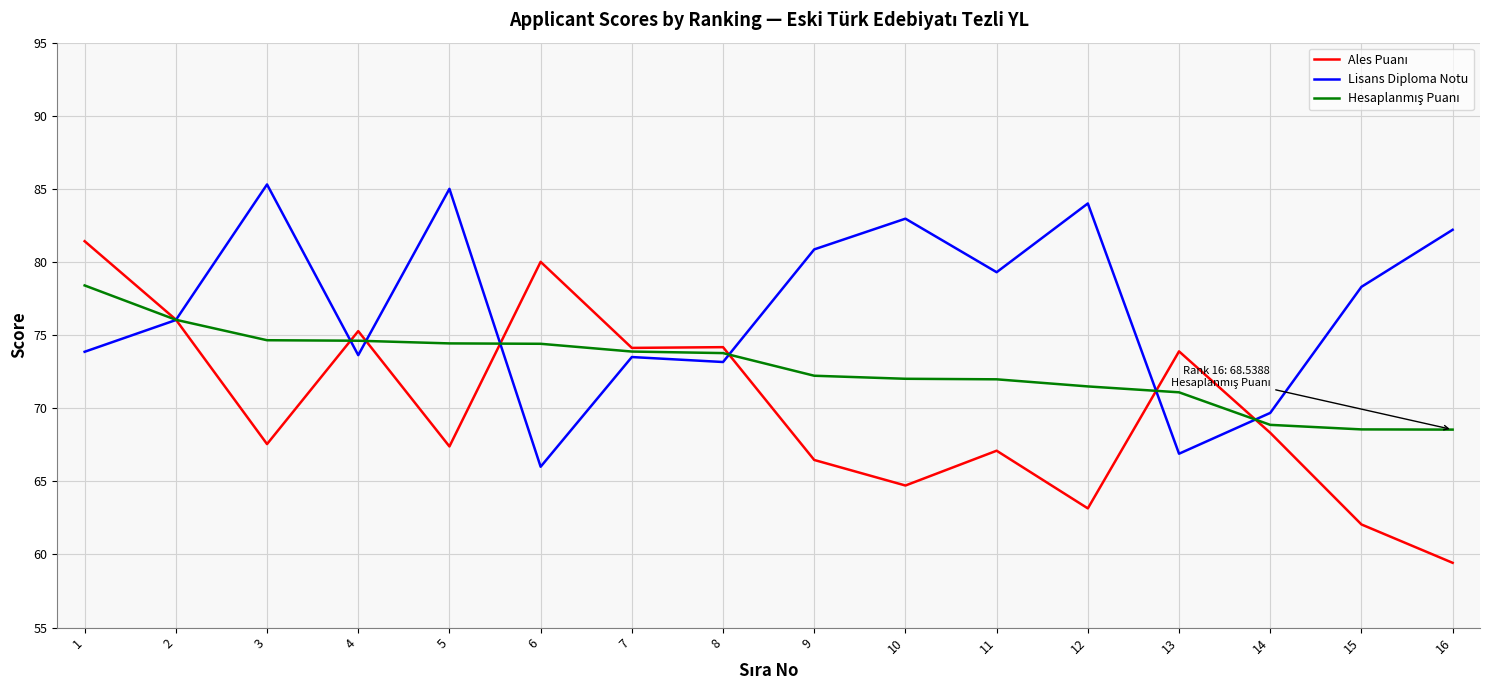

Which series has the largest total across all categories?

Lisans Diploma Notu